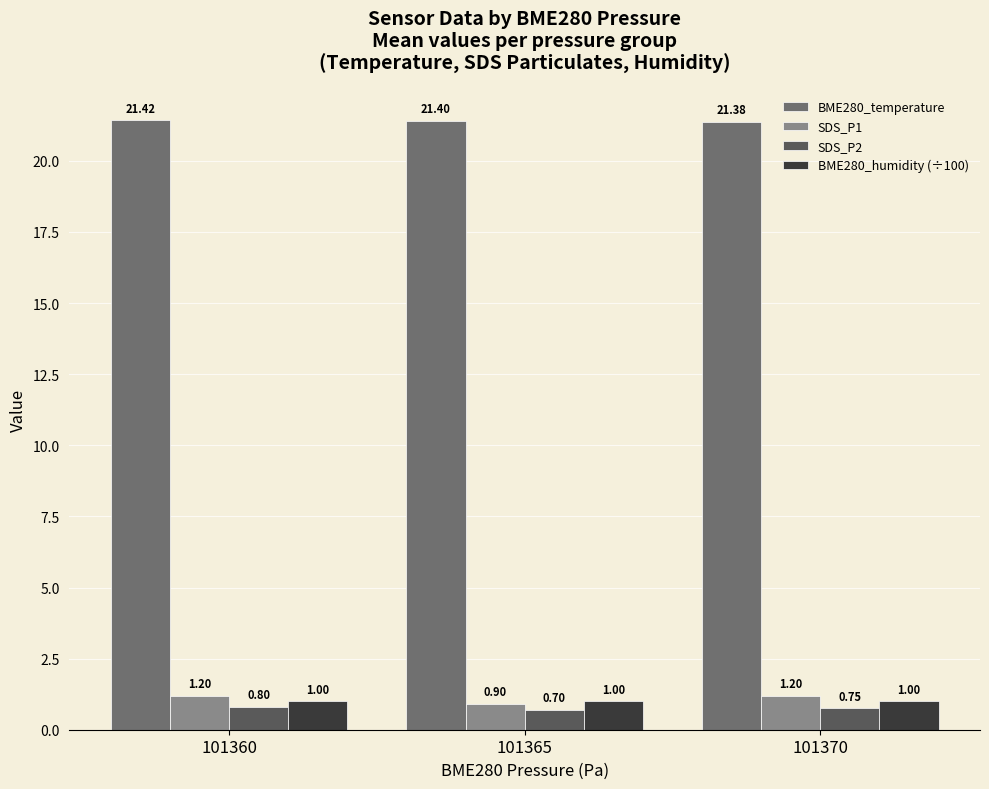

List the labels in order of BME280_humidity (÷100) value, largest first.

101360, 101365, 101370